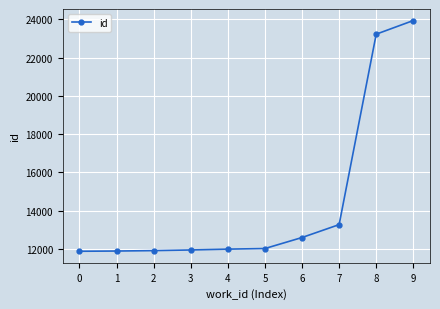

The value at 2 is 16868. True or false?

False